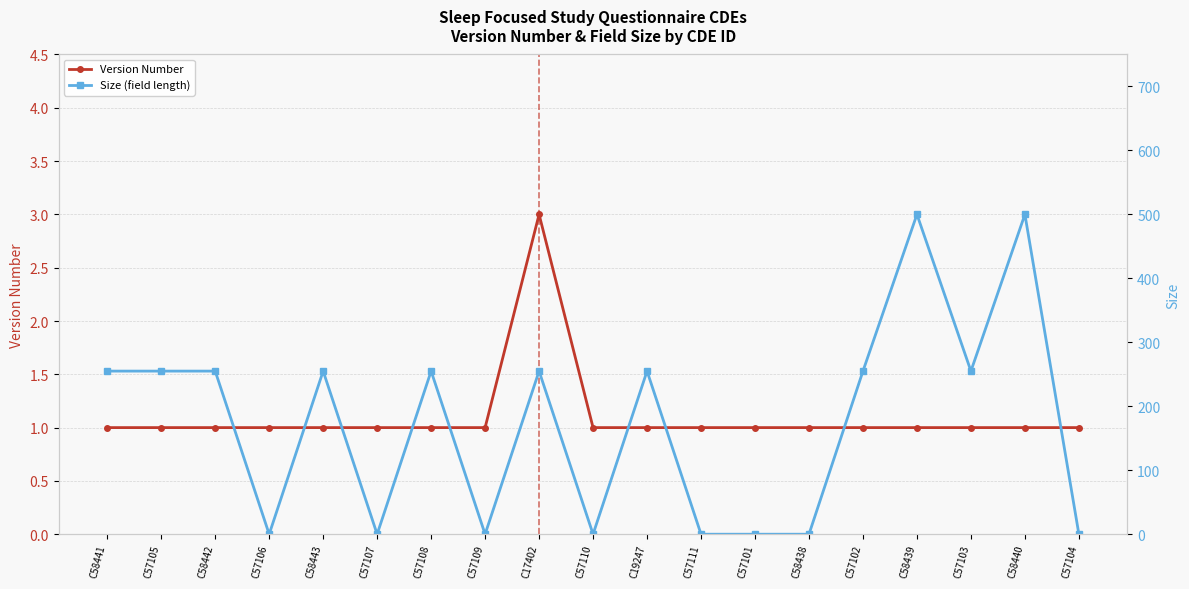

At which category is the sum across all series the highest?

C58439